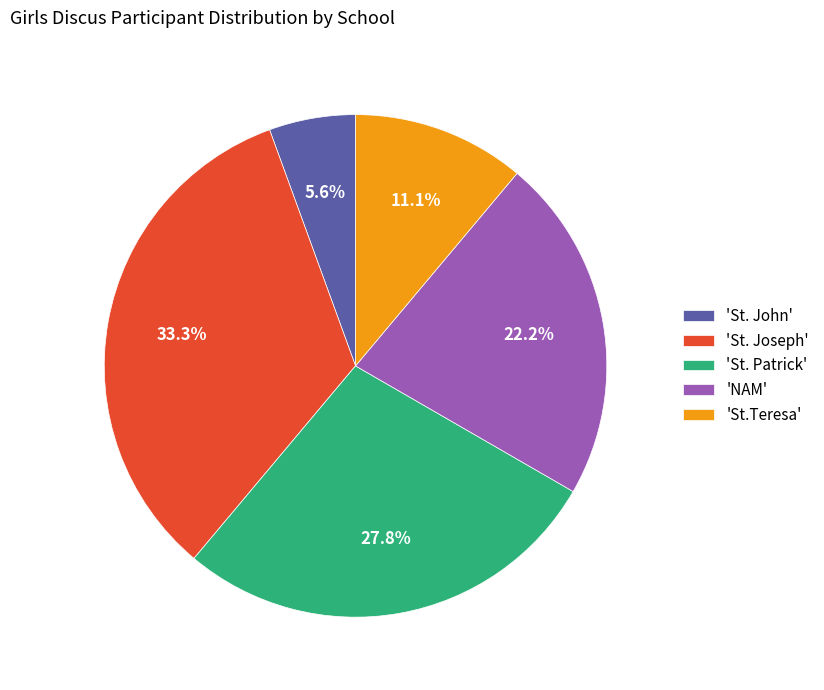

What is the ratio of the value at 'St.Teresa' to the value at 'St. John'?

2.0